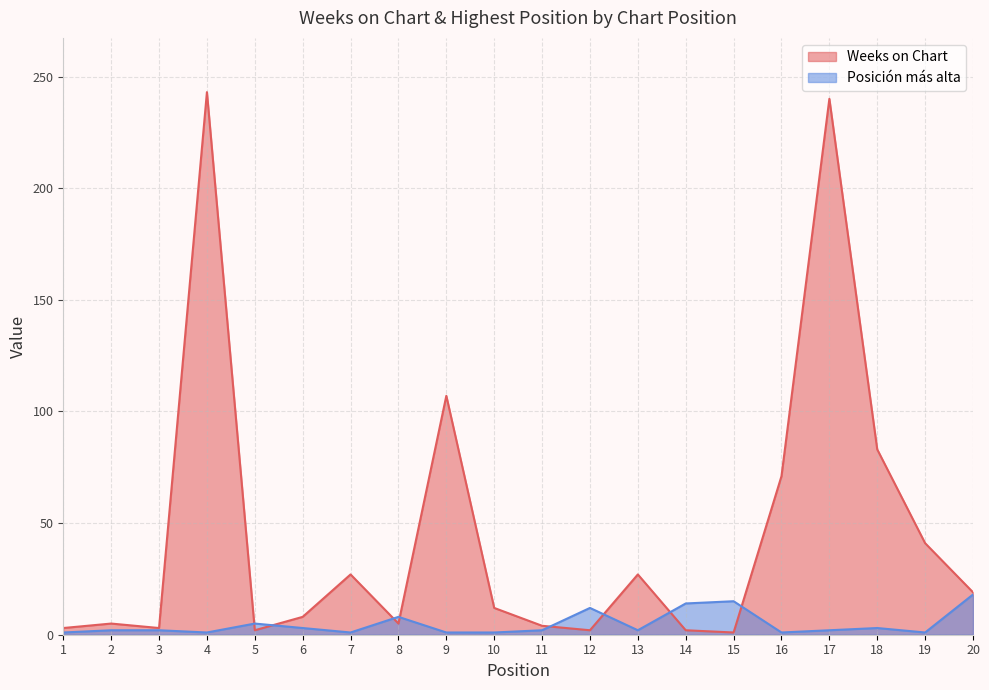

What are all the series names shown in the legend?

Weeks on Chart, Posición más alta